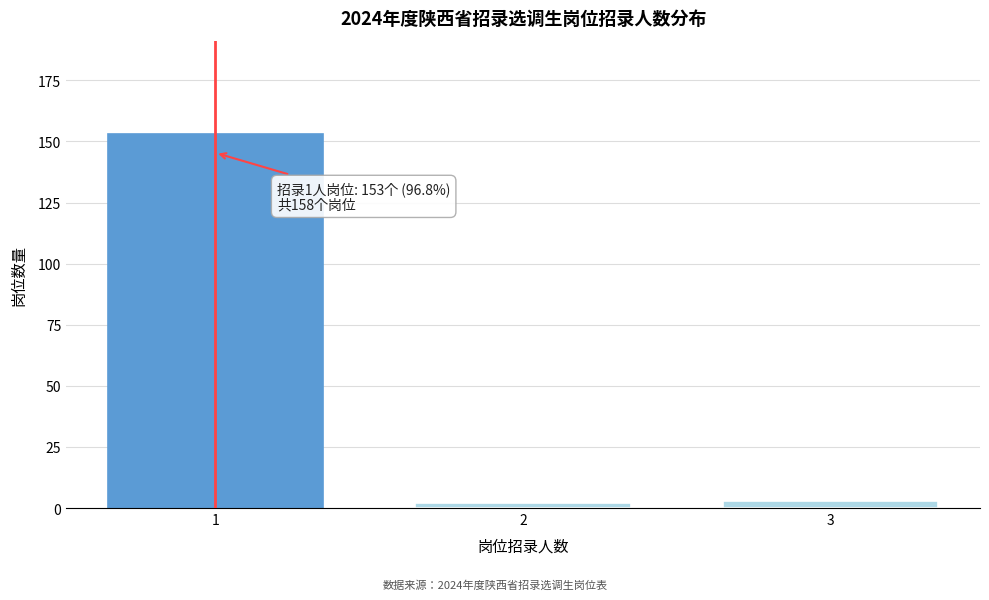

Reading right to left, what are all the values shown in this chart?

3	2	153